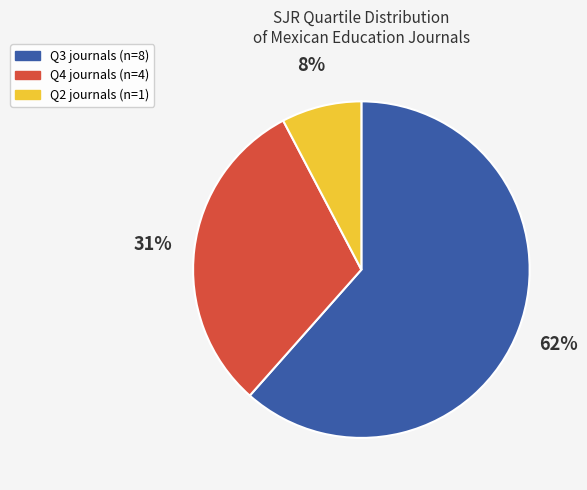

True or false: Q3 accounts for 62% of the total.

True